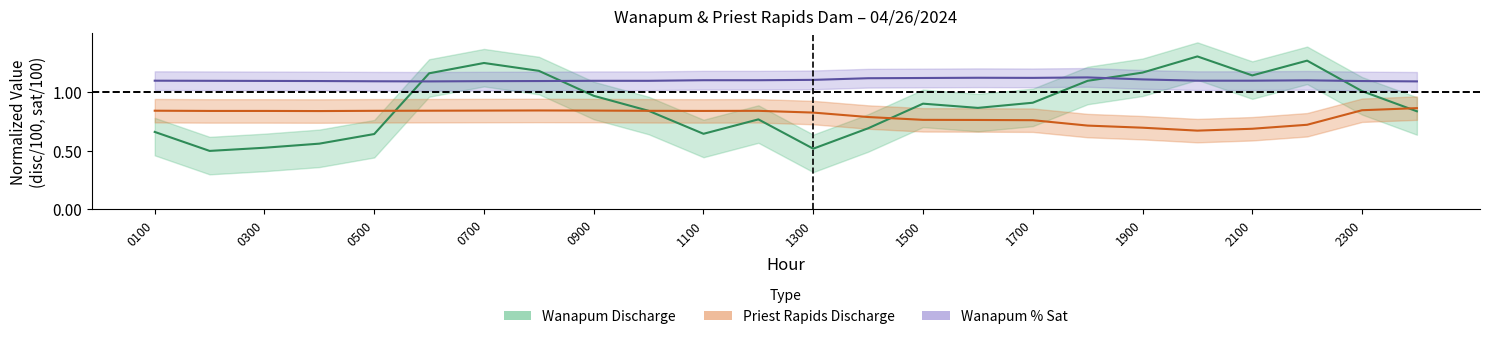

What is the minimum value for wanapum_disc?

0.5